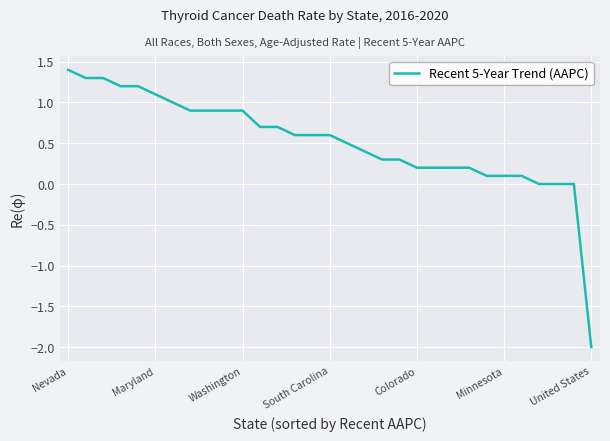

What is the difference between the second highest and minimum values?

3.3